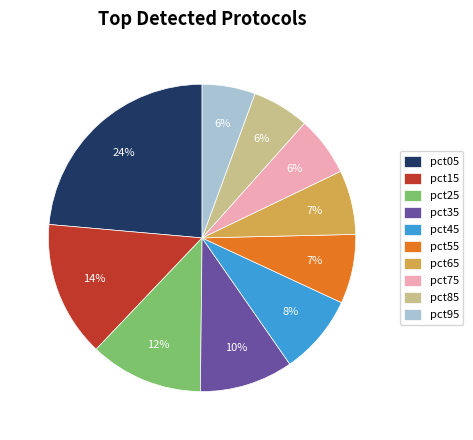

What percentage is the pct65 slice, to the nearest percent?

7%